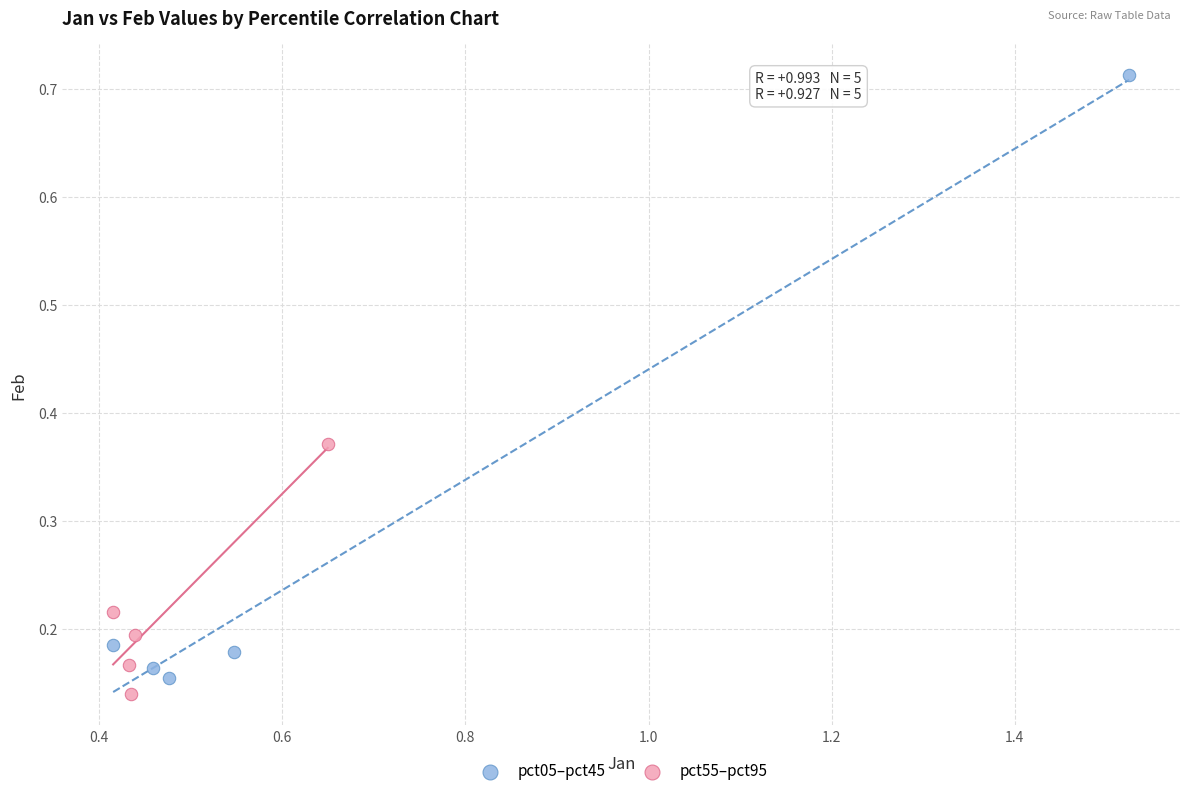

Which series has the largest Y range (max minus min)?

pct05–pct45